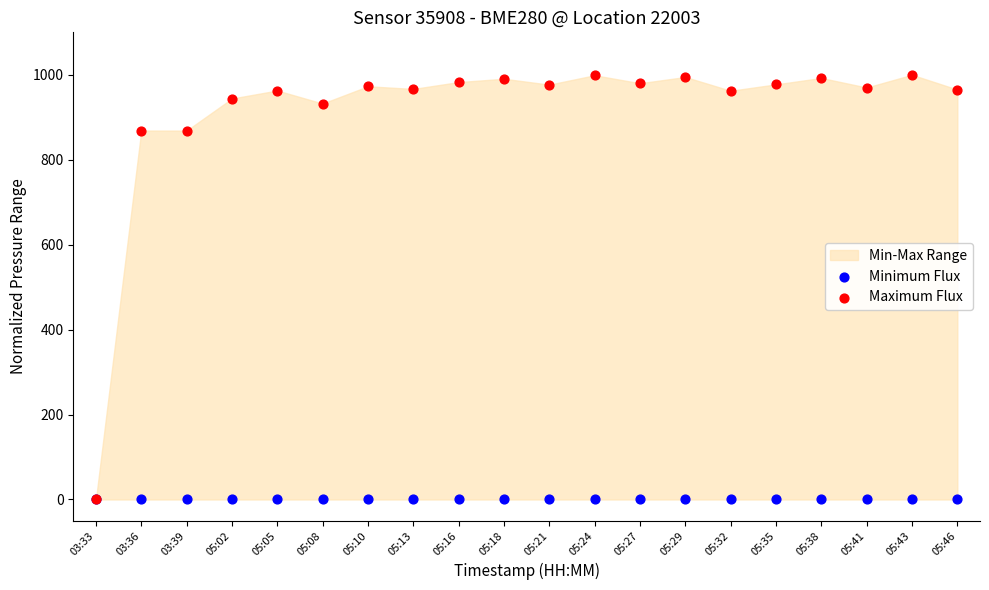

Which series contains the highest Y value?

Maximum Flux